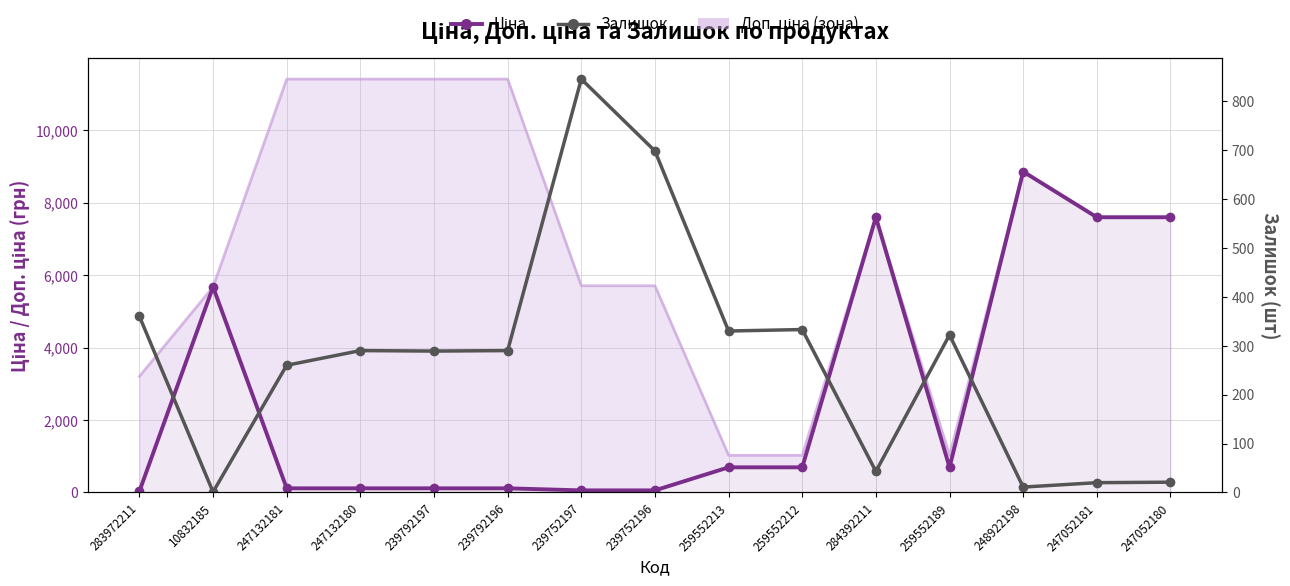

What is the maximum value for Залишок?

845.0